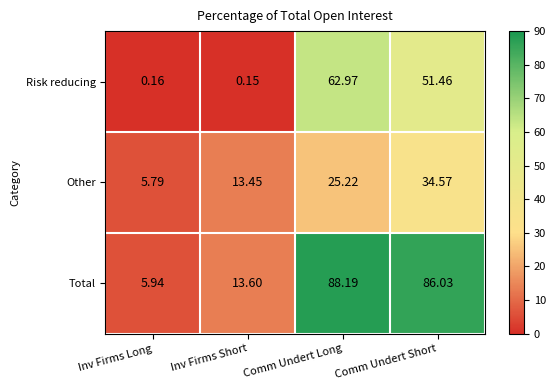

How many data points in Risk reducing are less than 51?

2